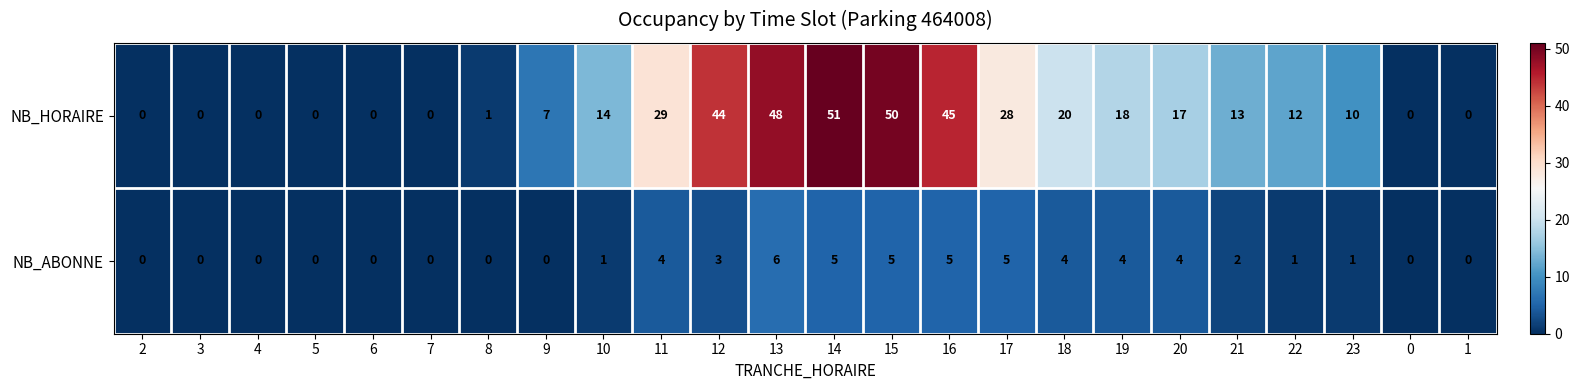

How many NB_ABONNE values are between 0 and 4?

19